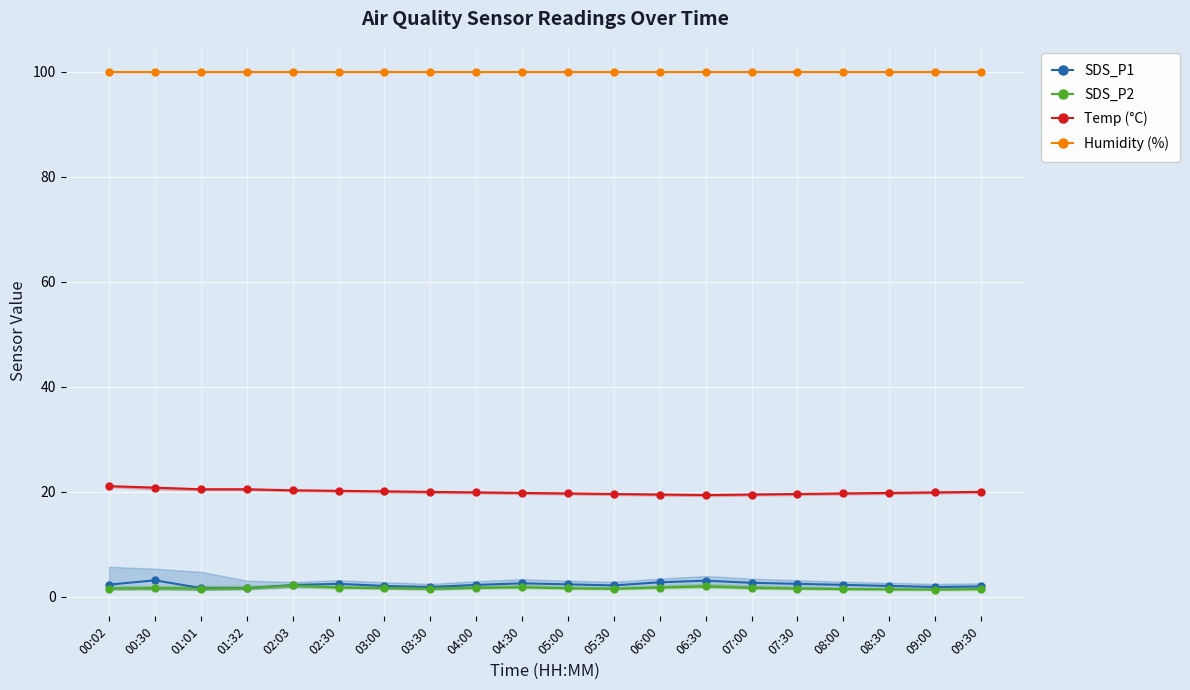

At which label does Humidity (%) reach its peak?

00:02